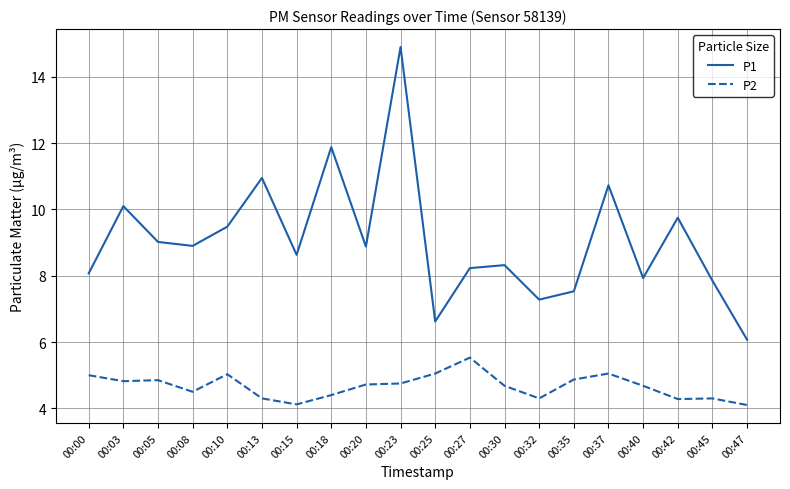

Between 00:25 and 00:27, which series saw the biggest shift?

P1